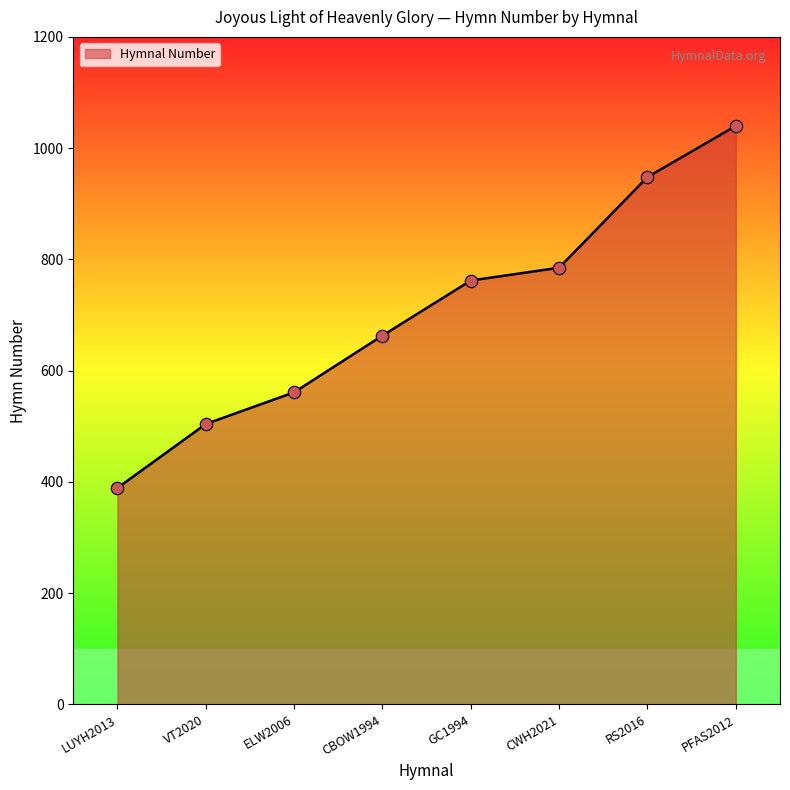

What is the change in value from CWH2021 to PFAS2012?

+255